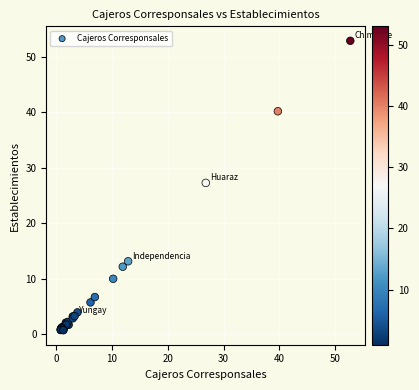

What Y value in the scatter plot is closest to 26?

27.3